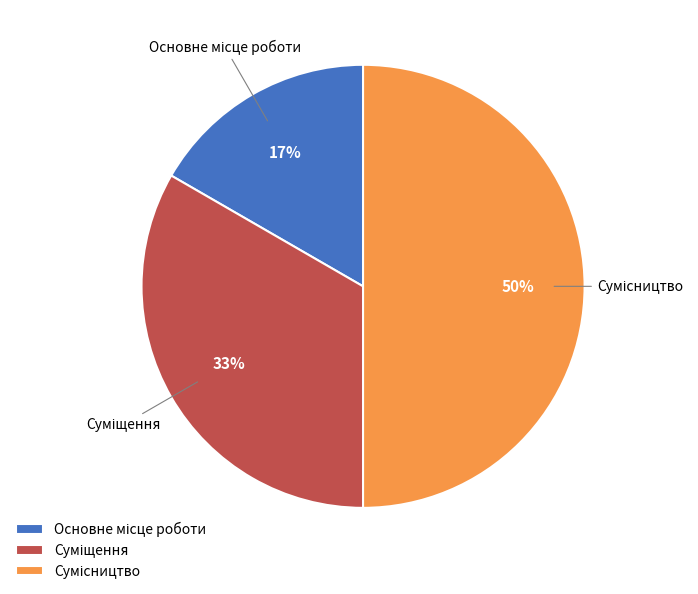

To the nearest percent, what is the average slice percentage?

33%